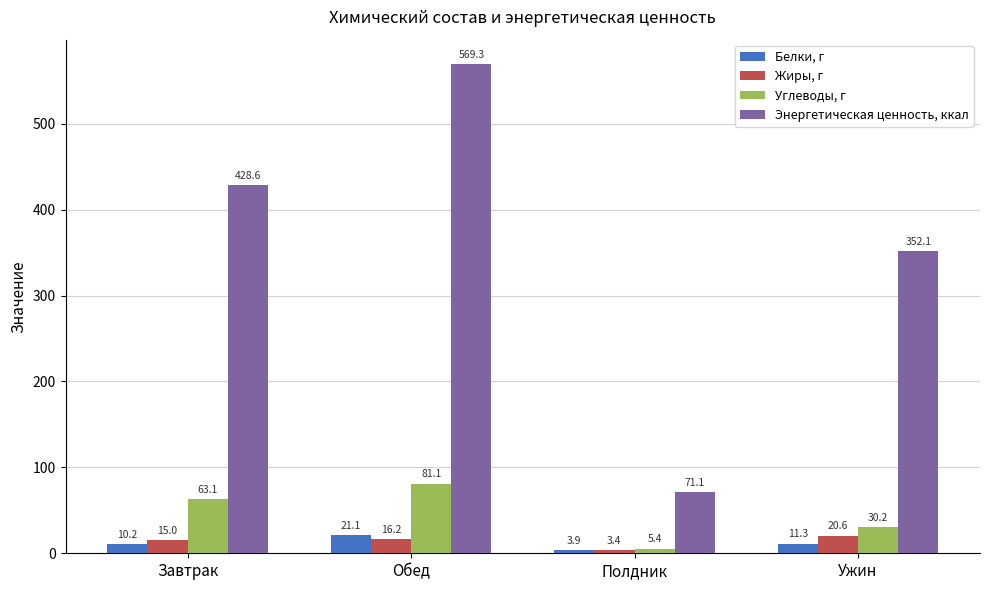

True or false: Жиры, г has a value of 16.2 at Обед.

True